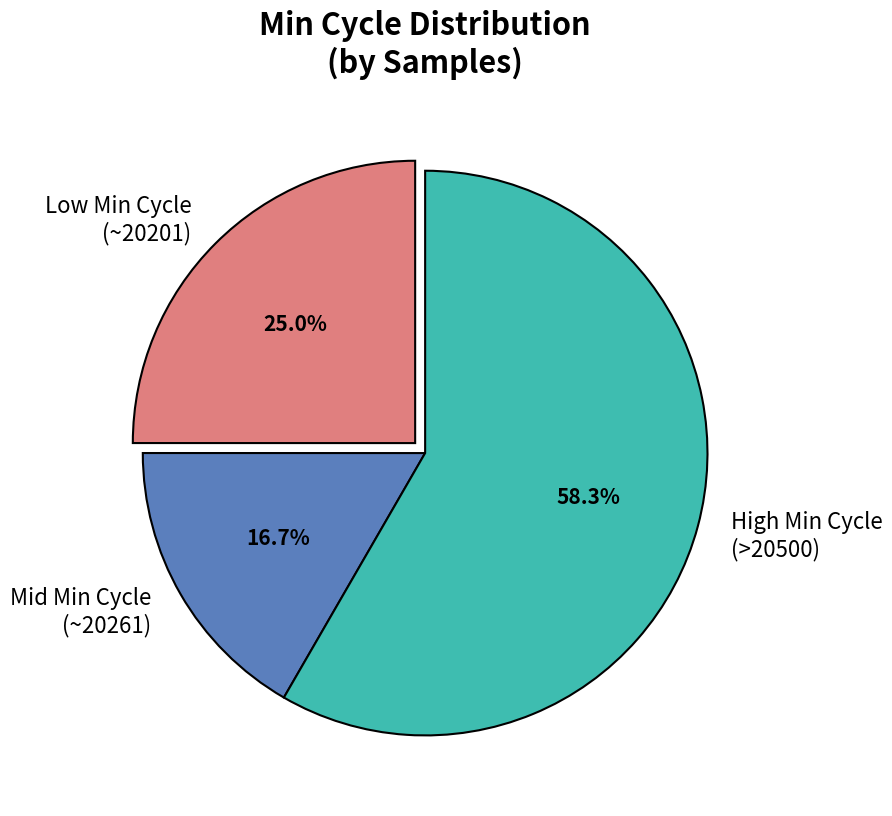

How much of the chart is everything except Mid Min Cycle (~20261)?

83.3%